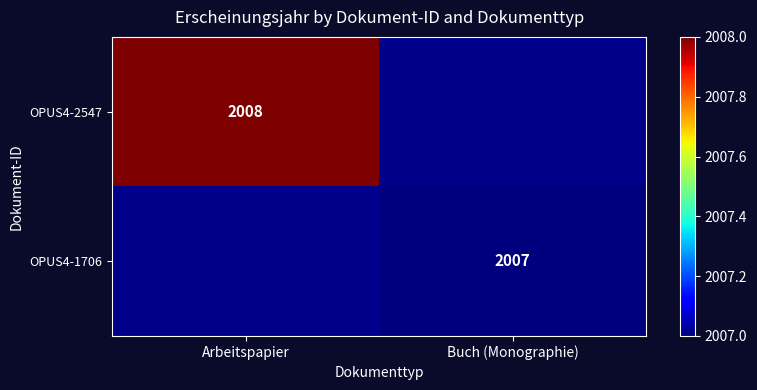

The value of OPUS4-1706 at Buch (Monographie) is 2871. True or false?

False